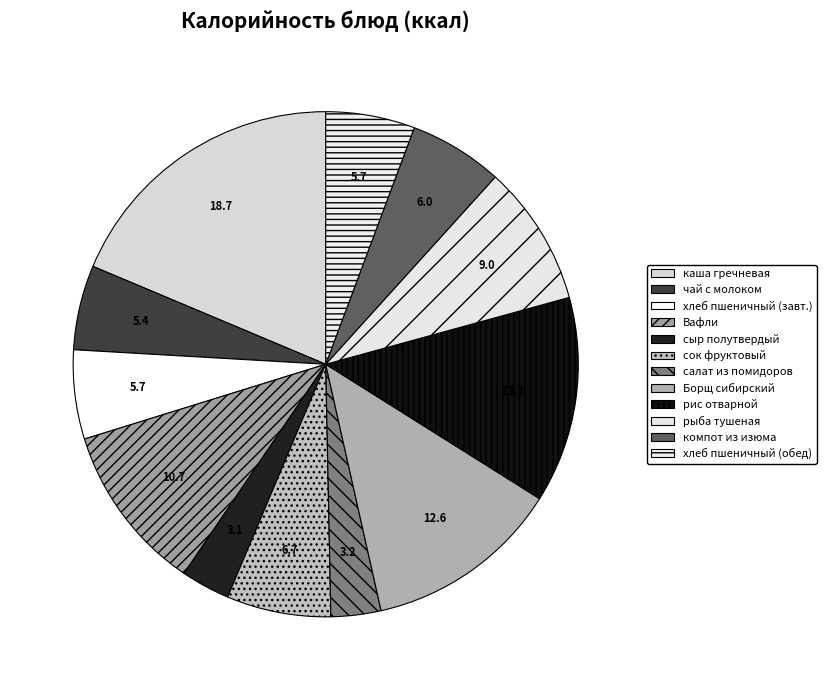

Count the number of slices in the pie.

12